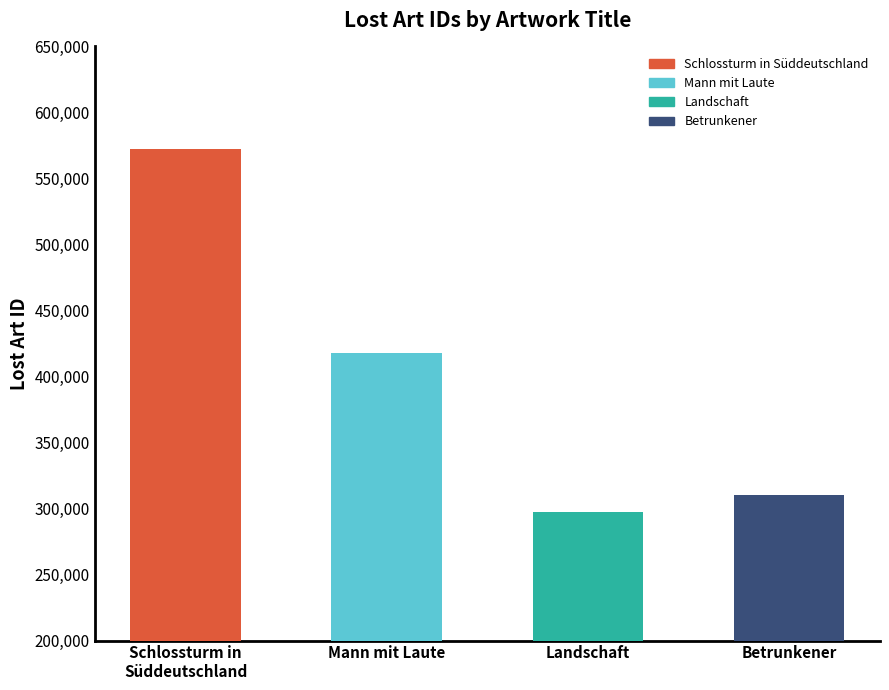

What is the difference between the second highest and second lowest values?

106997